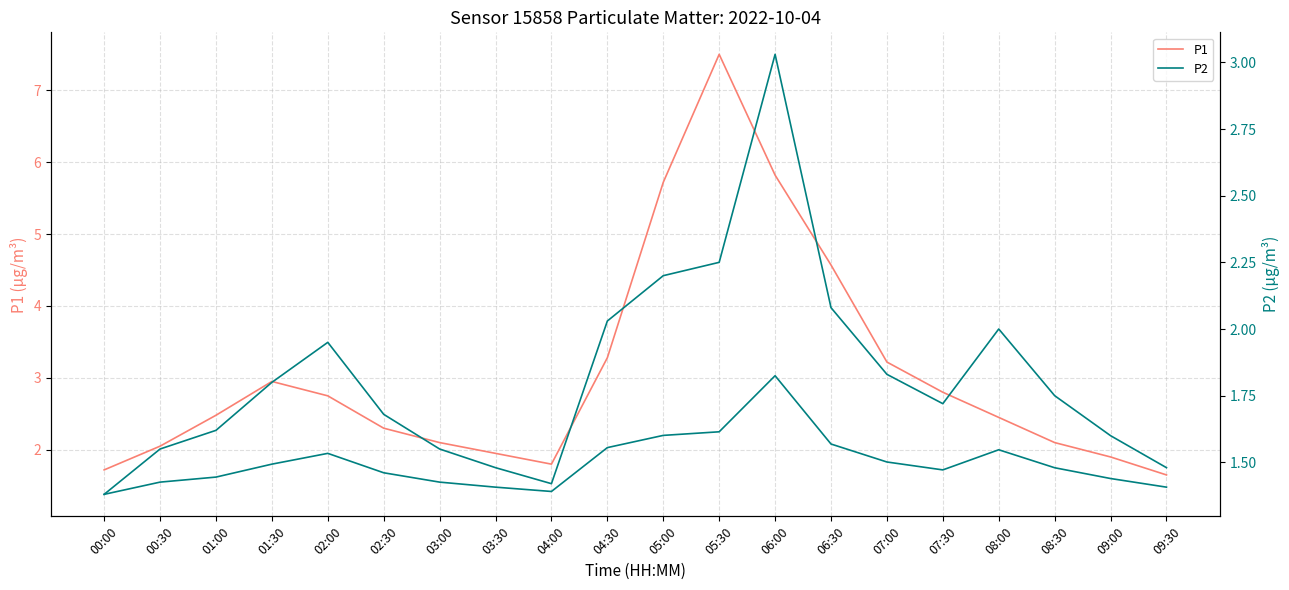

True or false: P2 has a value of 2.1 at 03:00.

False